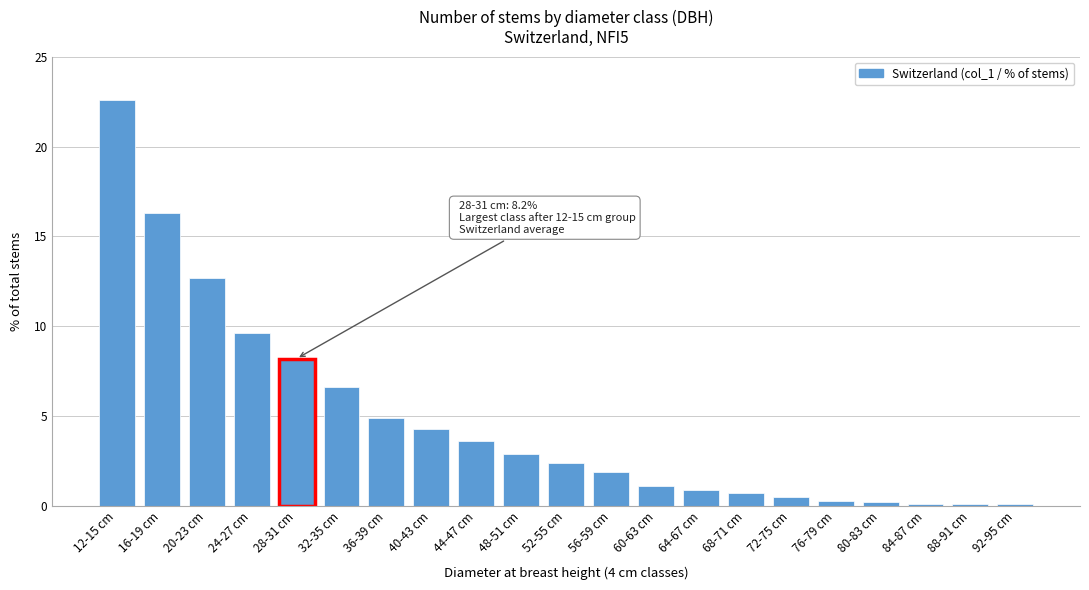

The value at 24-27 cm is 5.2. True or false?

False